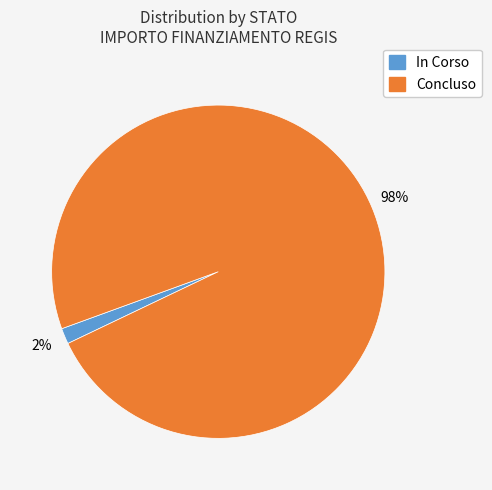

The Concluso slice represents 98% of the pie. True or false?

True